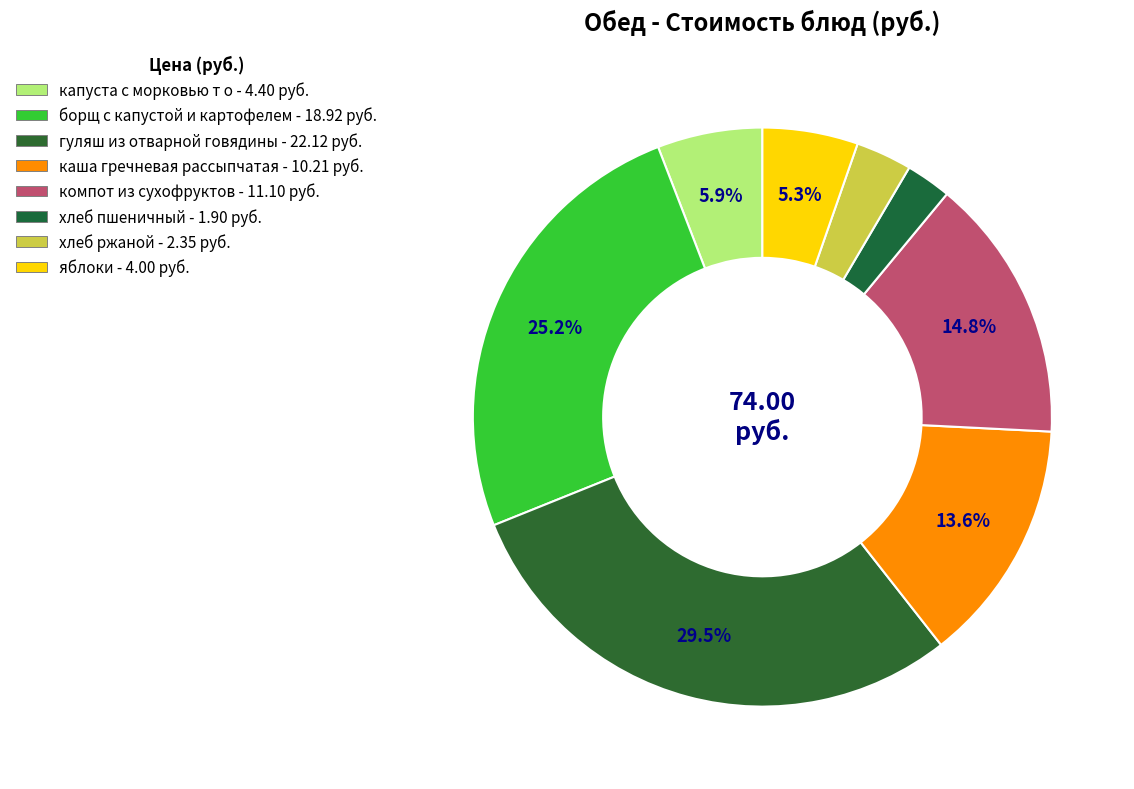

Does компот из сухофруктов represent more than half of the total?

No